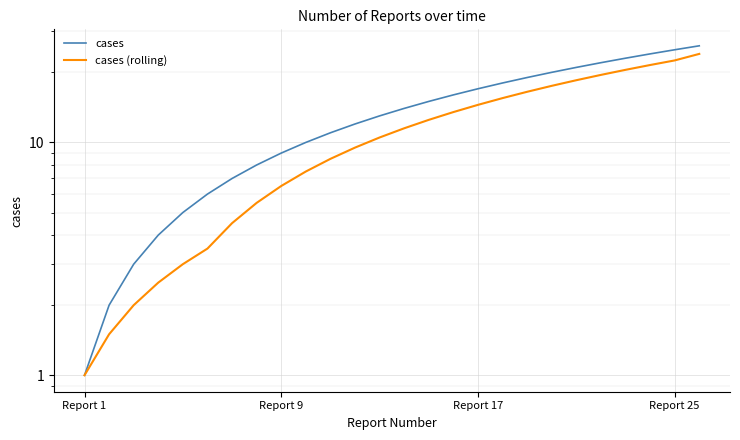

True or false: cases and cases (rolling) intersect in this chart.

False